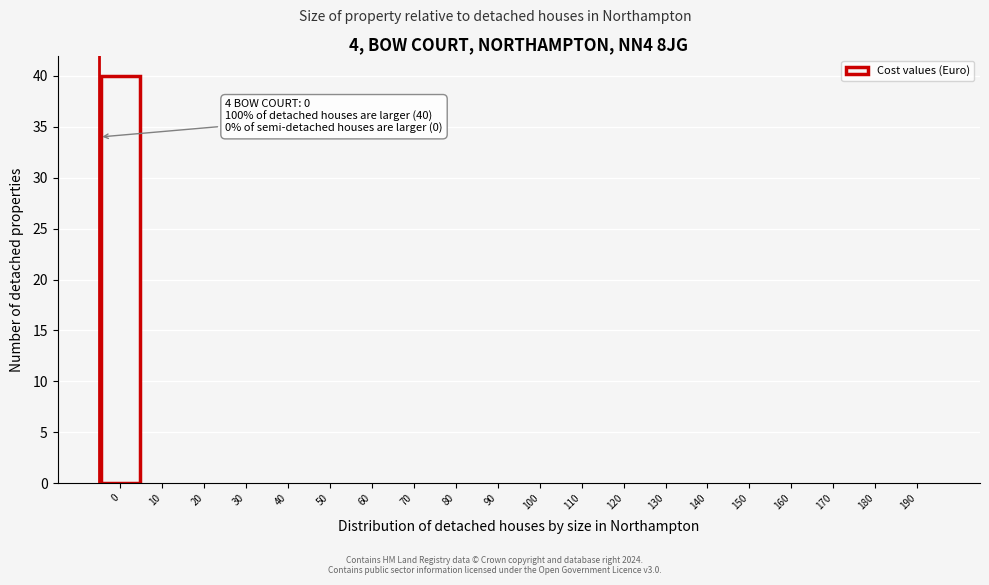

Reading left to right, list all the values displayed in this chart.

0=40	10=0	20=0	30=0	40=0	50=0	60=0	70=0	80=0	90=0	100=0	110=0	120=0	130=0	140=0	150=0	160=0	170=0	180=0	190=0